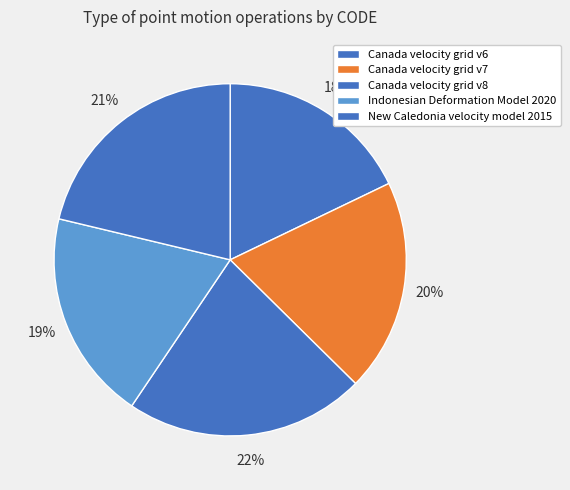

How many segments does this pie chart have?

5